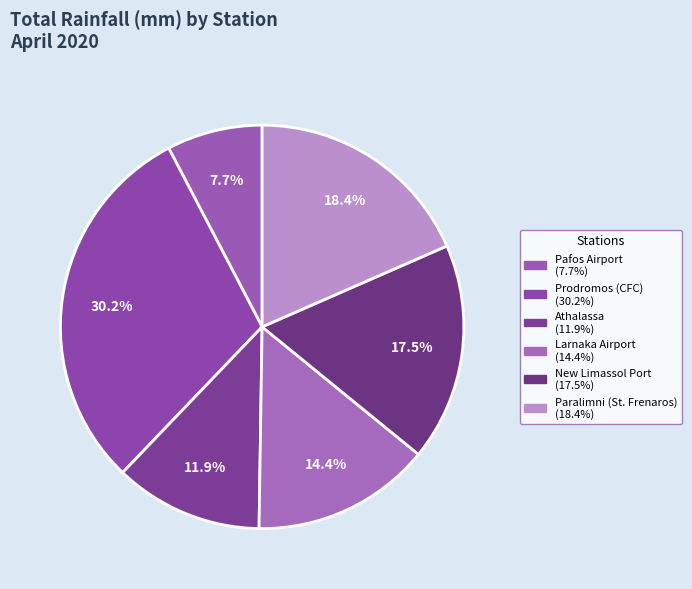

To the nearest percent, what is the combined percentage of Larnaka Airport and Athalassa?

26%